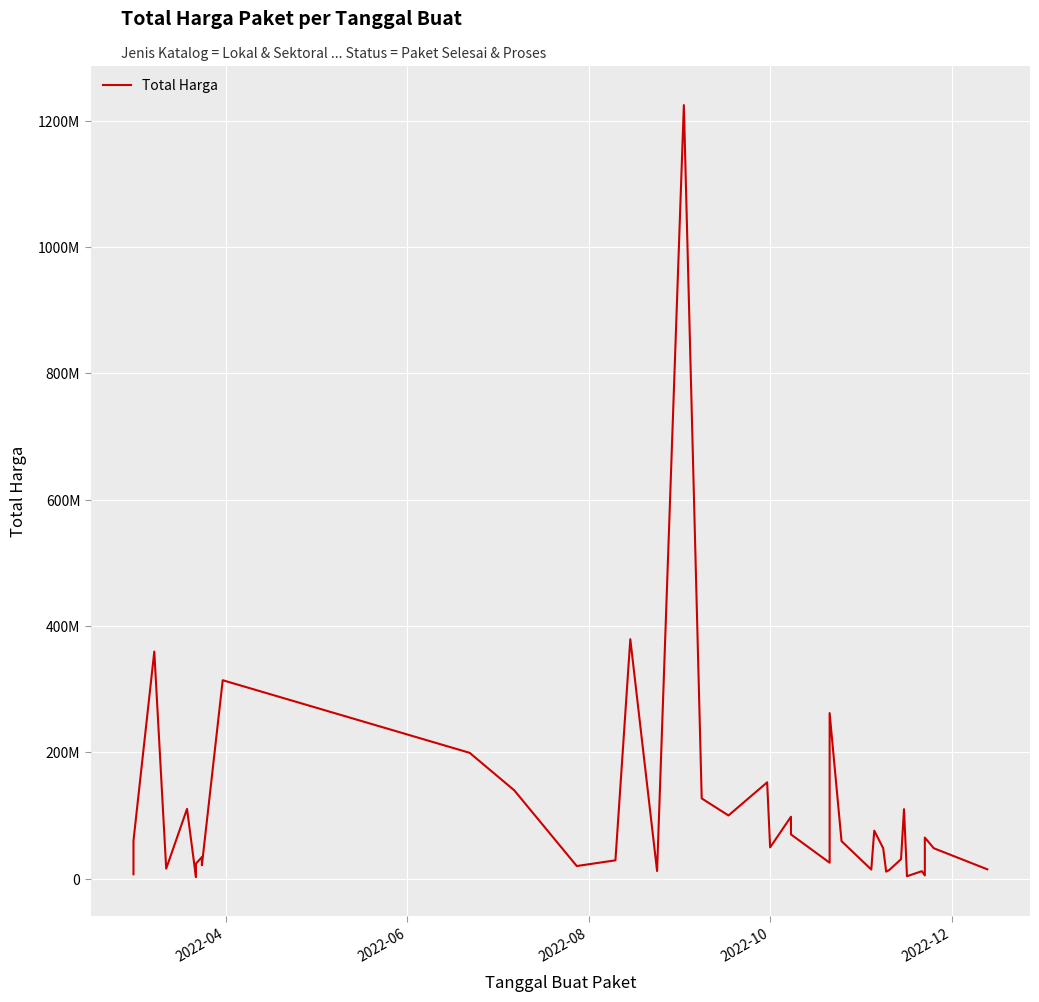

What is the sum of all values?

4375595175